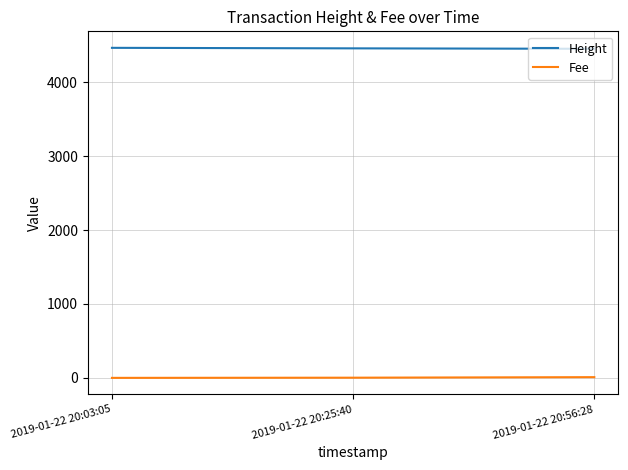

Is it true that Fee equals 2.5 at 2019-01-22 20:25:40?

True